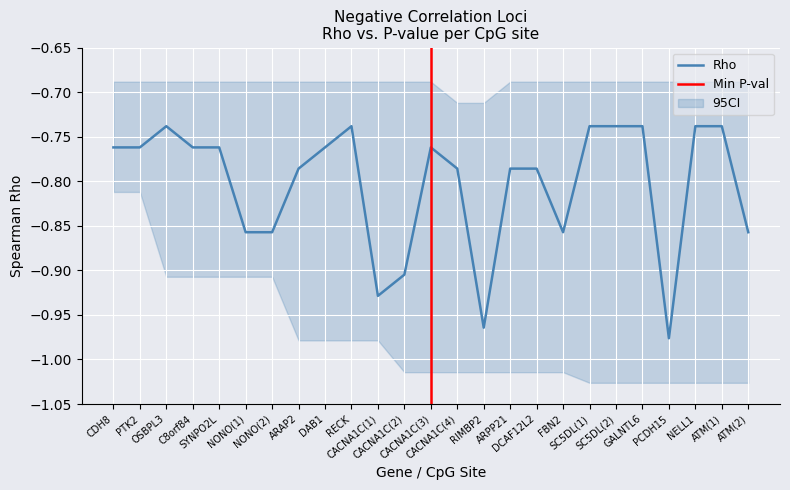

Is it true that the value at GALNTL6 is -1.3?

False